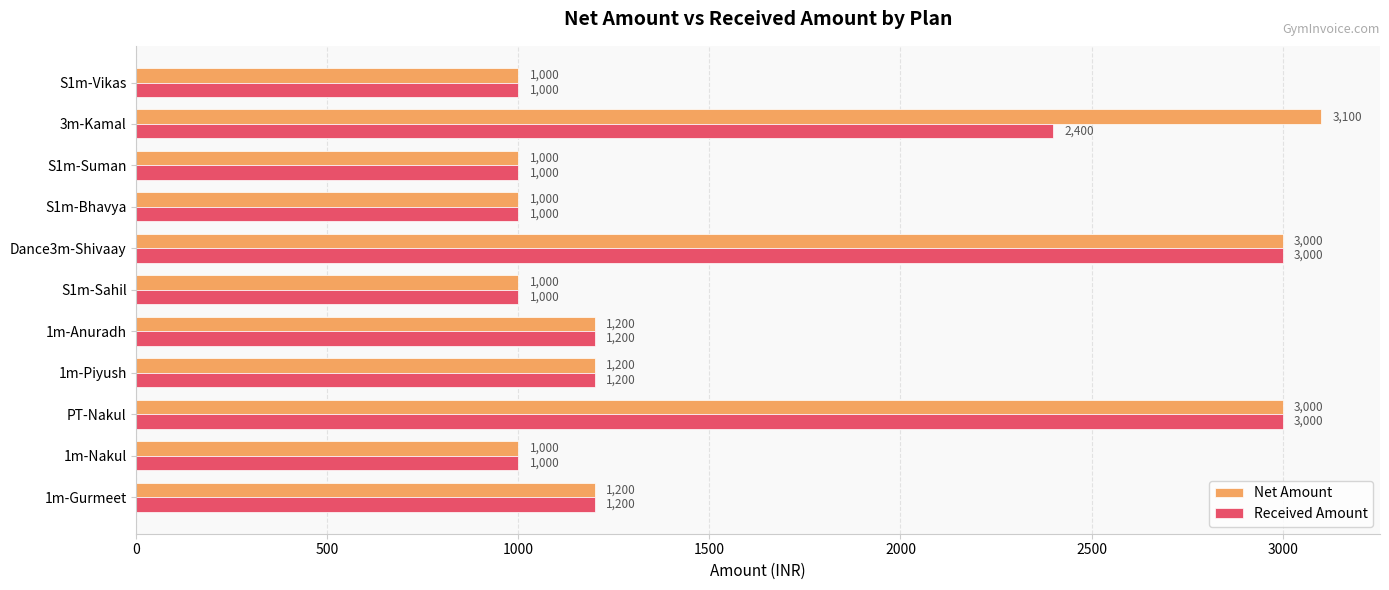

List the series in order of their peak value, highest first.

Net Amount, Received Amount